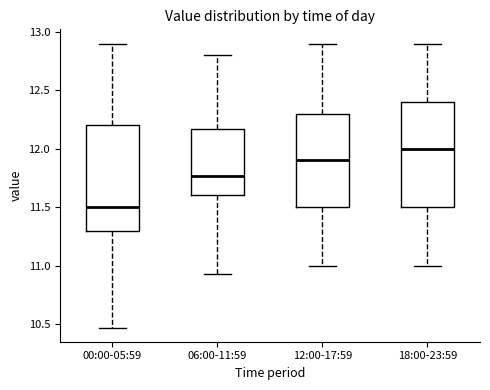

Which box's median line is the lowest?

00:00-05:59